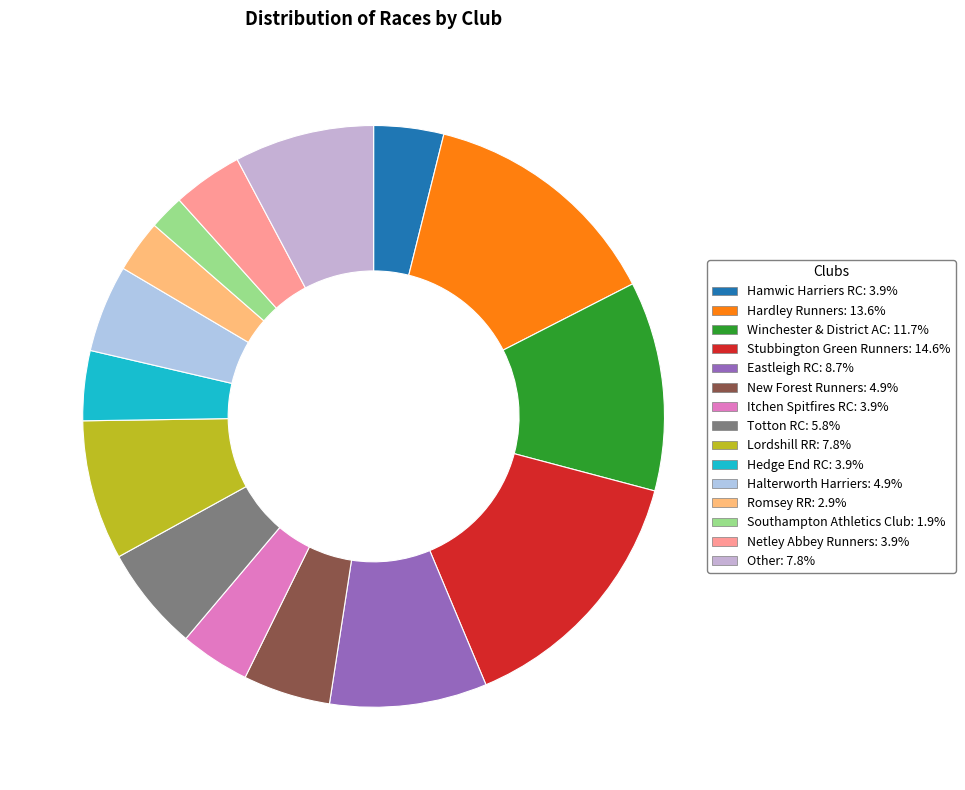

How many segments does this pie chart have?

15